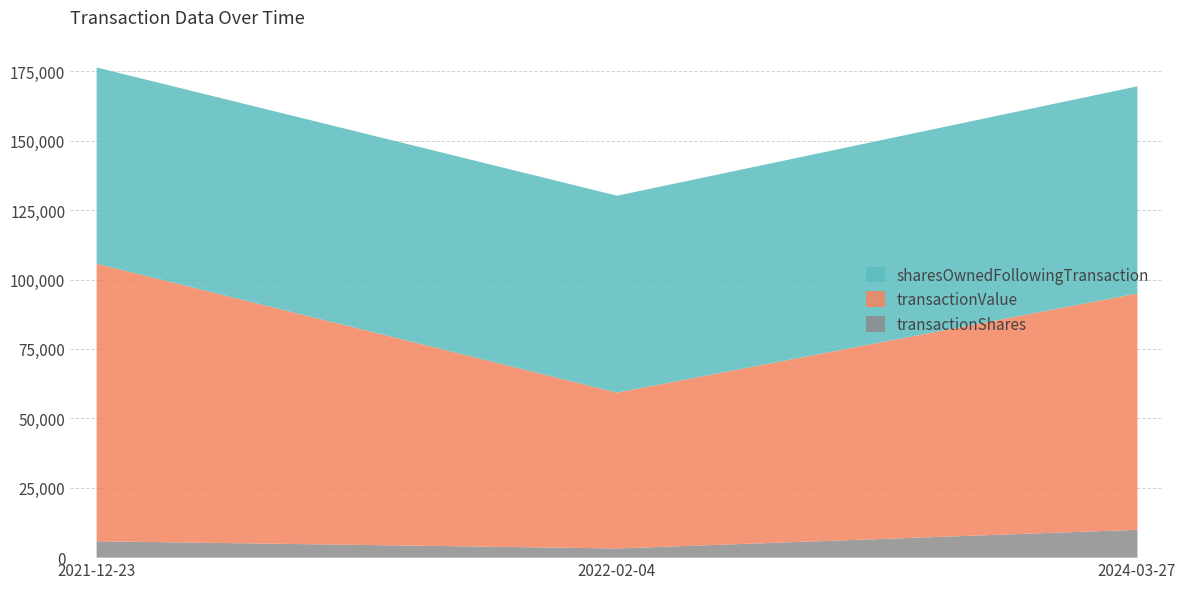

Does the chart display data point markers on the line(s)?

No